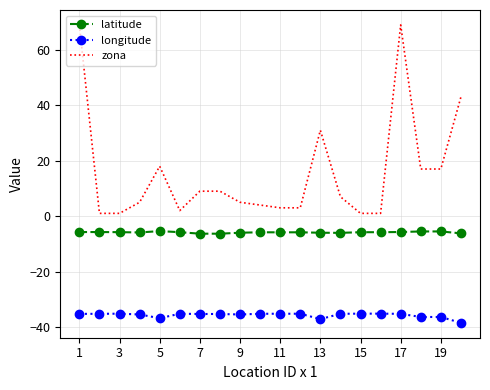

What is the difference between the maximum and minimum values in the longitude series?

3.3